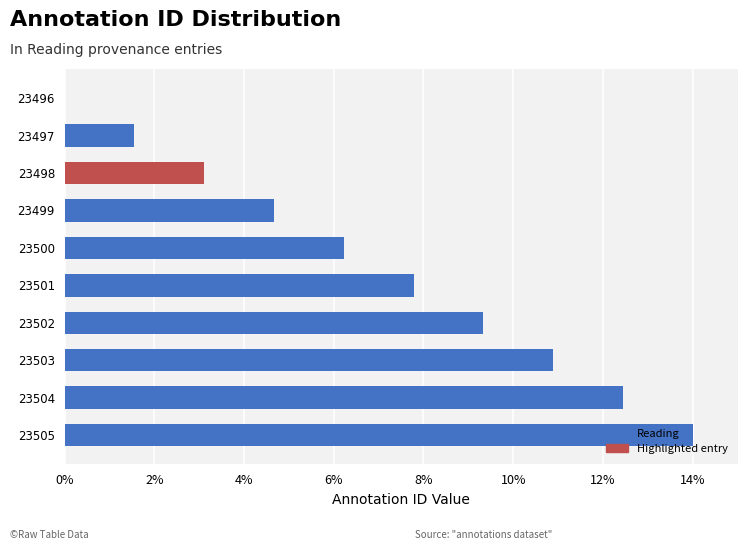

What is the sum of all values?

70.0